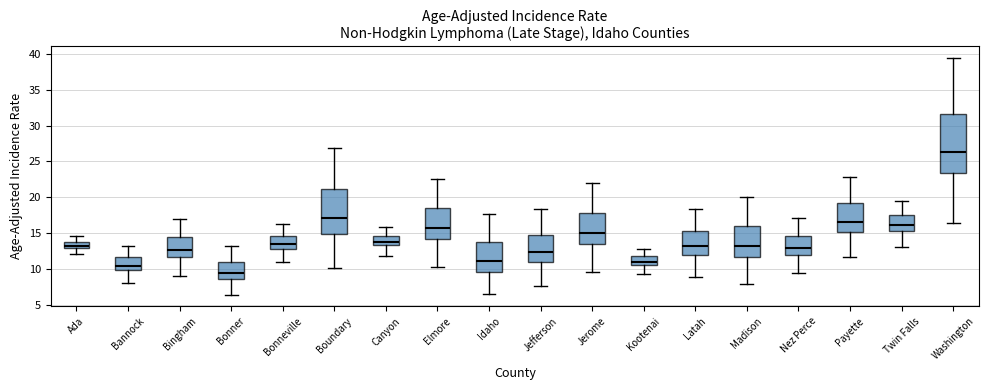

Which box has the highest median line?

Washington